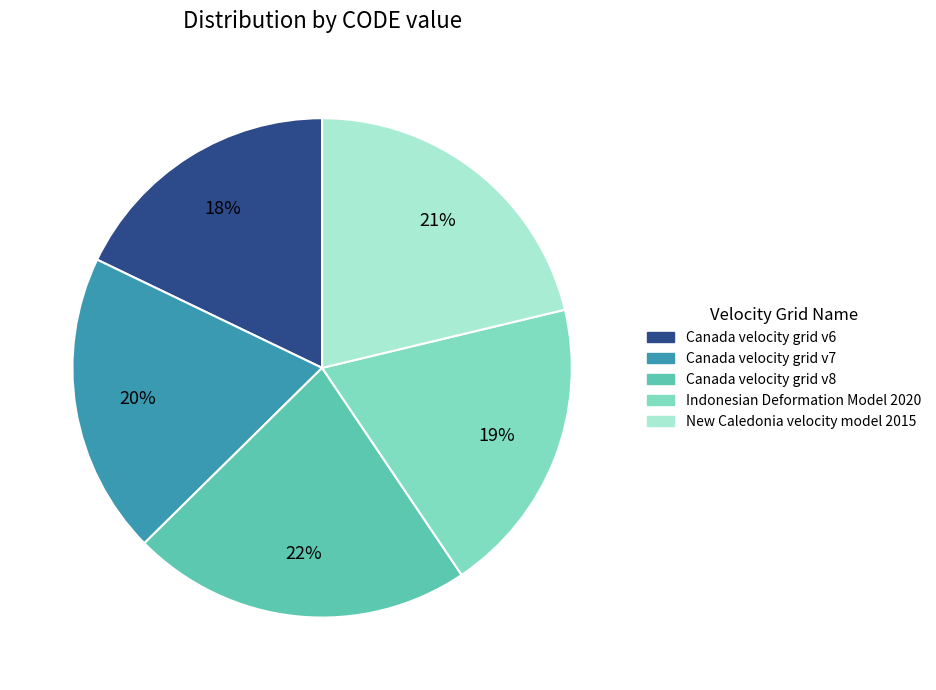

To the nearest percent, what is the average slice percentage?

20%